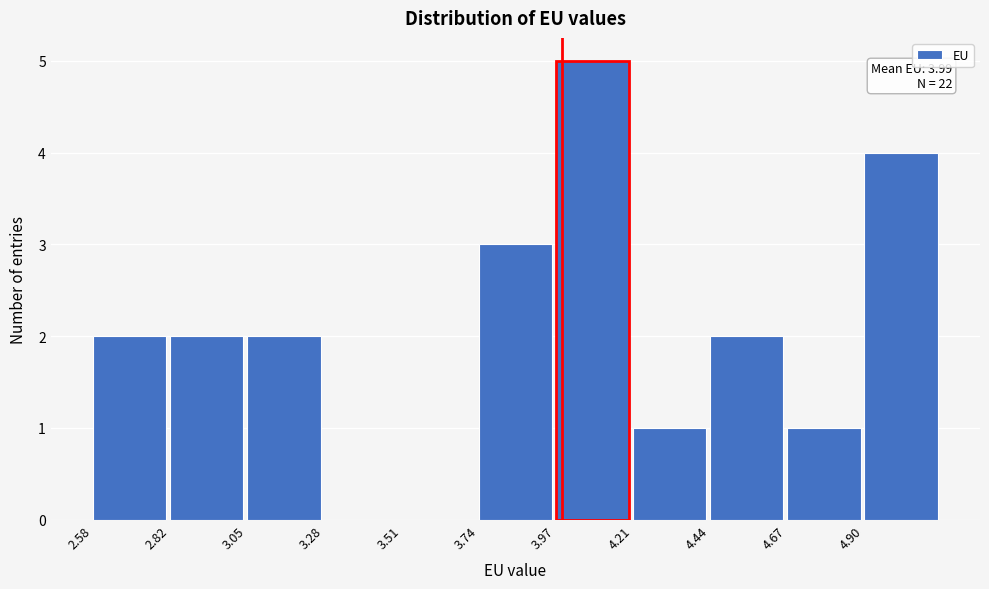

Which range on the x-axis has the tallest bar?

3.95 to 4.20